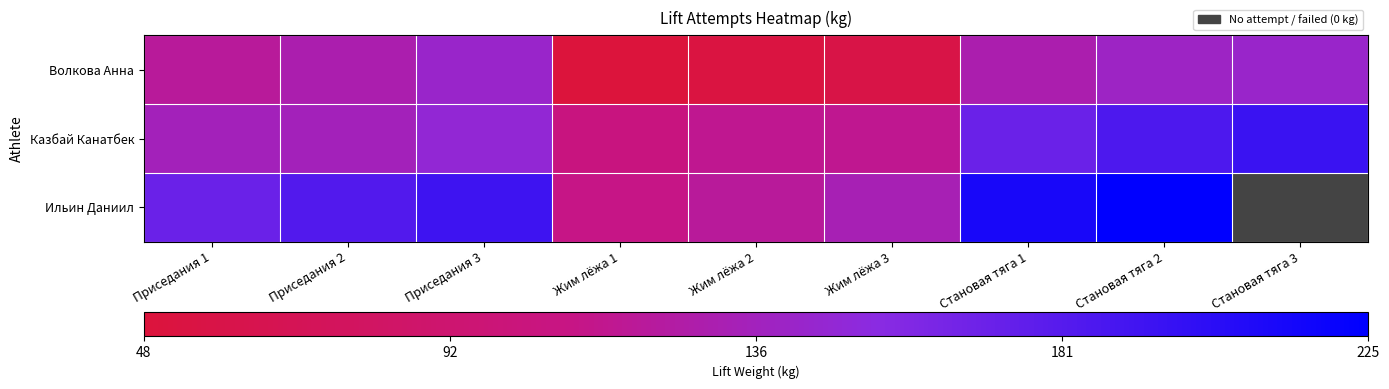

Which series has the largest total across all categories?

Казбай Канатбек